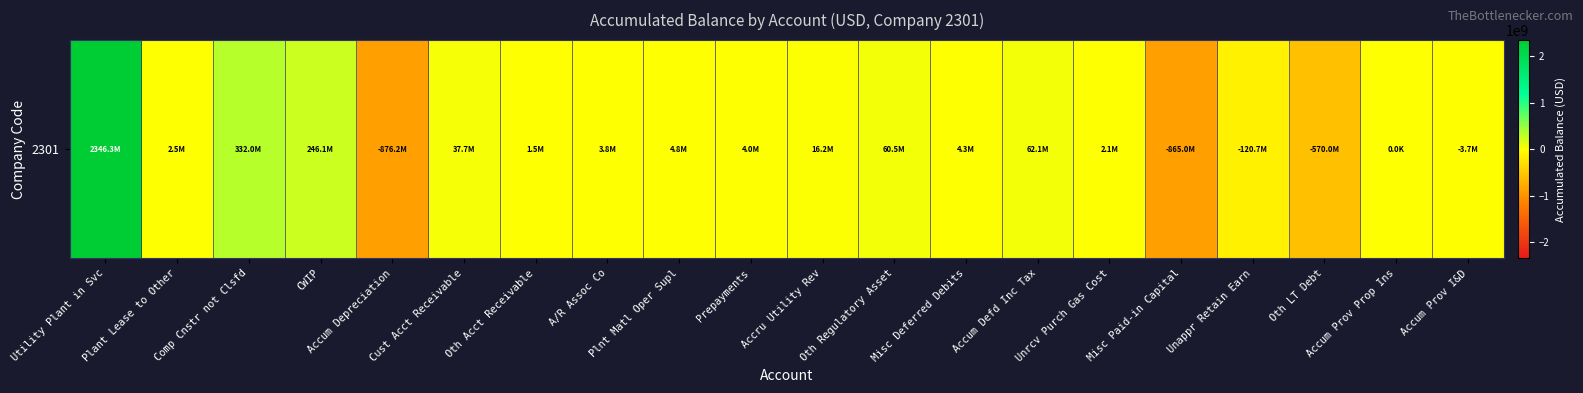

What is the maximum value shown in the chart?

2346274645.9